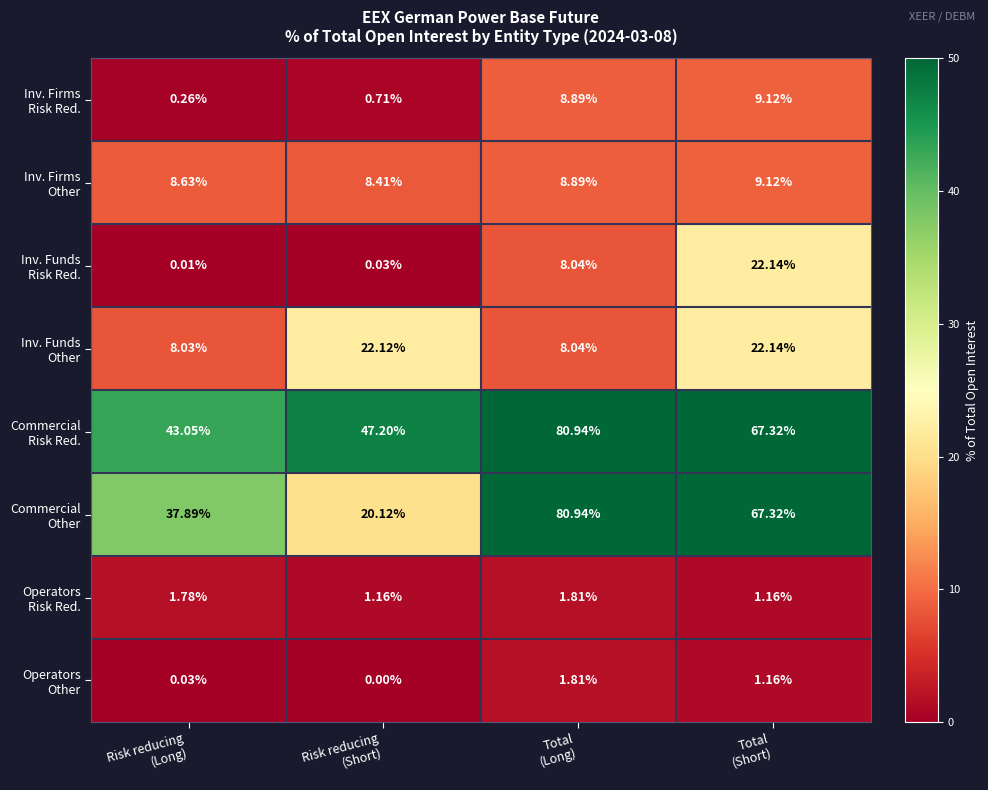

At how many categories does at least one series exceed 68?

1